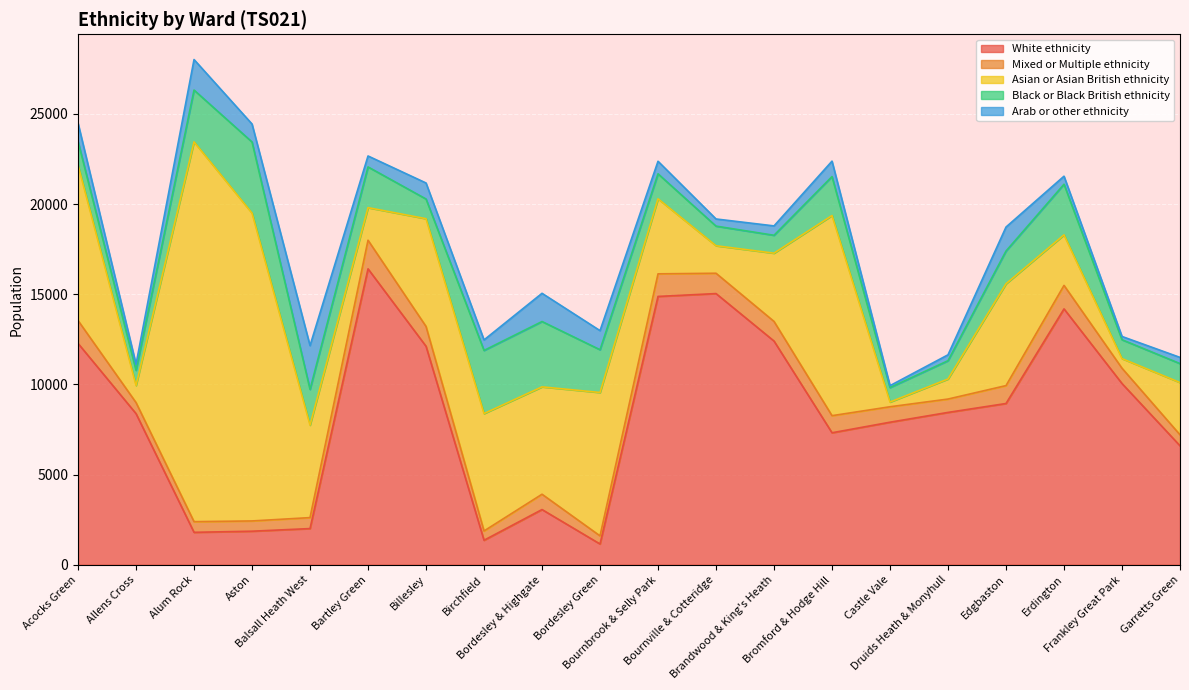

True or false: Arab or other ethnicity and Black or Black British ethnicity intersect in this chart.

True